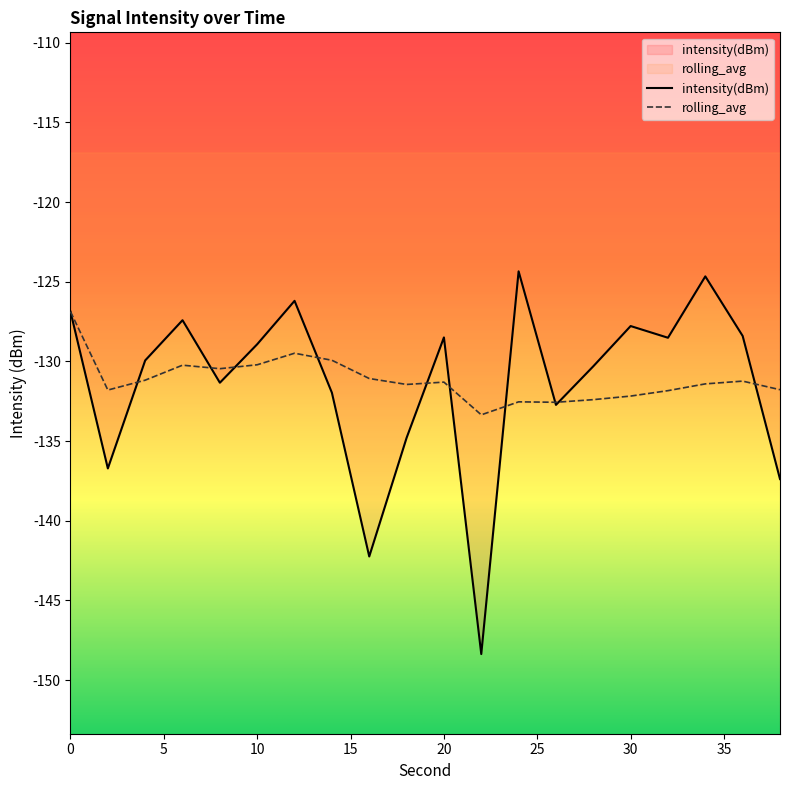

At 28, list the series in order from largest to smallest.

intensity(dBm), rolling_avg